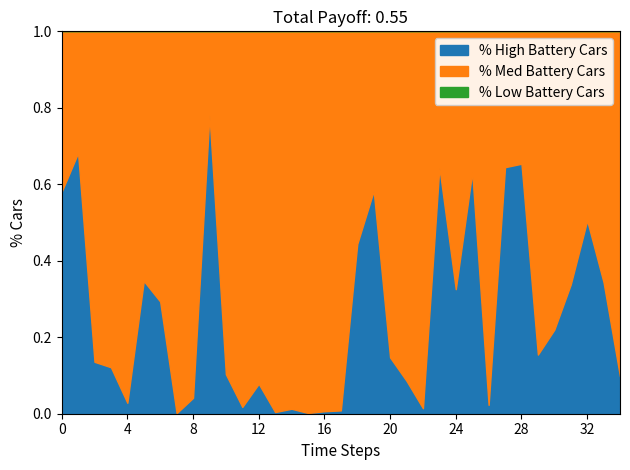

The % High Battery Cars series shows 0.0 at 16. True or false?

True